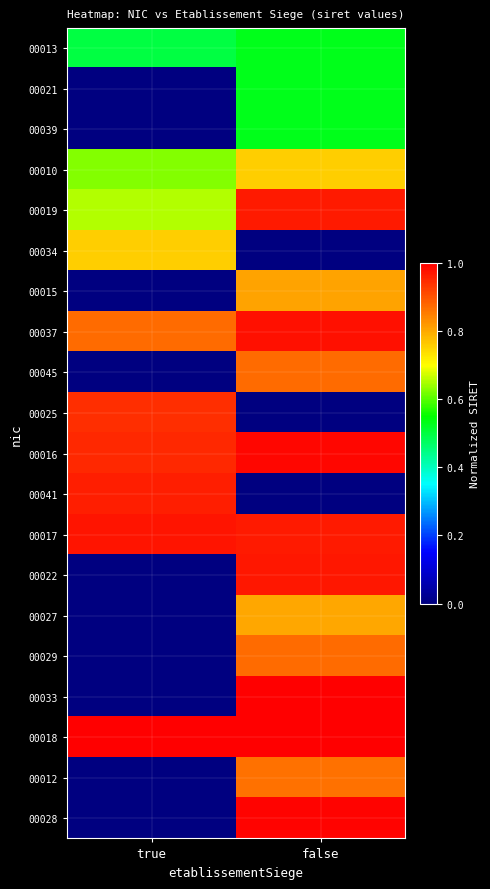

Reading left to right, extract all data points from this chart.

00013: true=0.5	false=0.5
00021: true=0.0	false=0.5
00039: true=0.0	false=0.5
00010: true=0.6	false=0.8
00019: true=0.7	false=1.0
00034: true=0.8	false=0.0
00015: true=0.0	false=0.8
00037: true=0.9	false=1.0
00045: true=0.0	false=0.9
00025: true=0.9	false=0.0
00016: true=0.9	false=1.0
00041: true=1.0	false=0.0
00017: true=1.0	false=1.0
00022: true=0.0	false=1.0
00027: true=0.0	false=0.8
00029: true=0.0	false=0.9
00033: true=0.0	false=1.0
00018: true=1.0	false=1.0
00012: true=0.0	false=0.9
00028: true=0.0	false=1.0